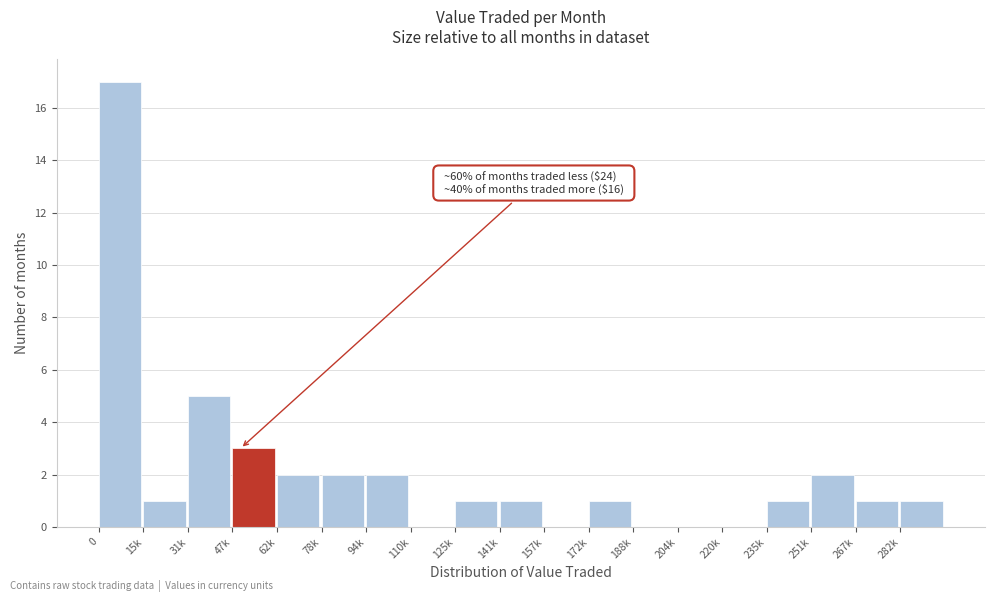

Reading left to right, what are all the values shown in this chart?

0=17	15k=1	31k=5	47k=3	62k=2	78k=2	94k=2	110k=0	125k=1	141k=1	157k=0	172k=1	188k=0	204k=0	220k=0	235k=1	251k=2	267k=1	282k=1